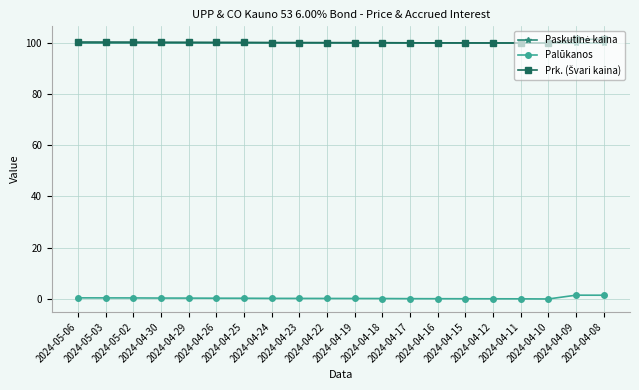

What is the difference between the highest and lowest values at 2024-05-03?

100.0